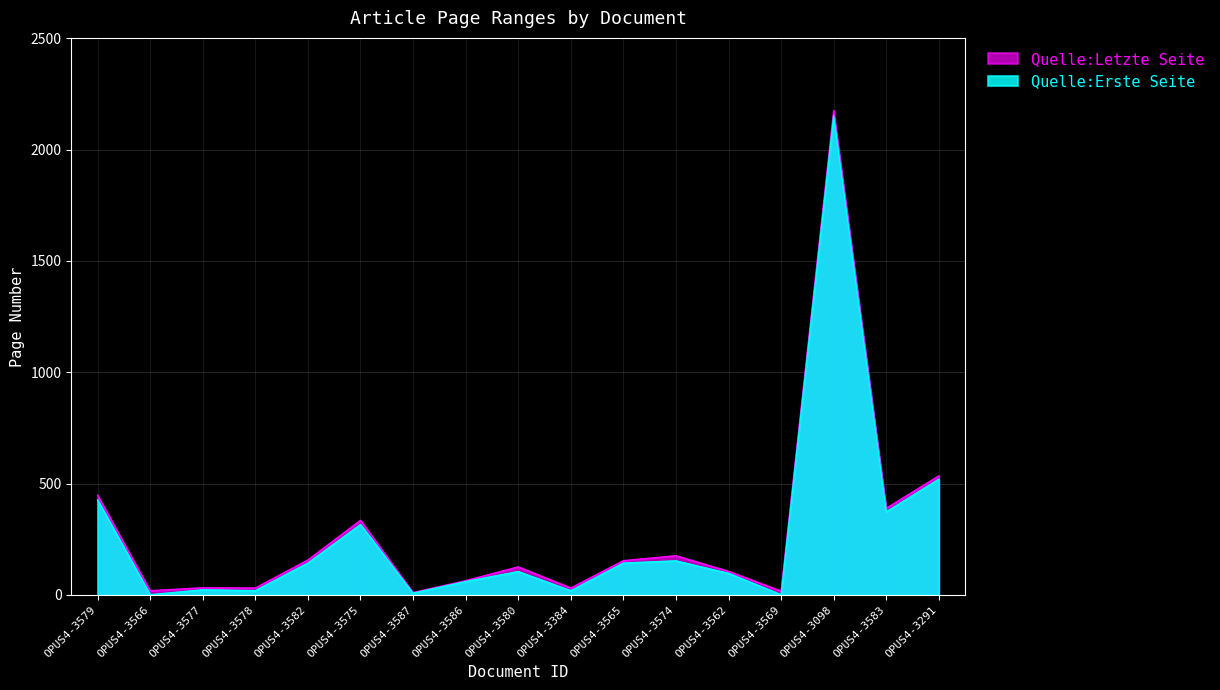

What is the label of the 16th point from the right?

OPUS4-3566